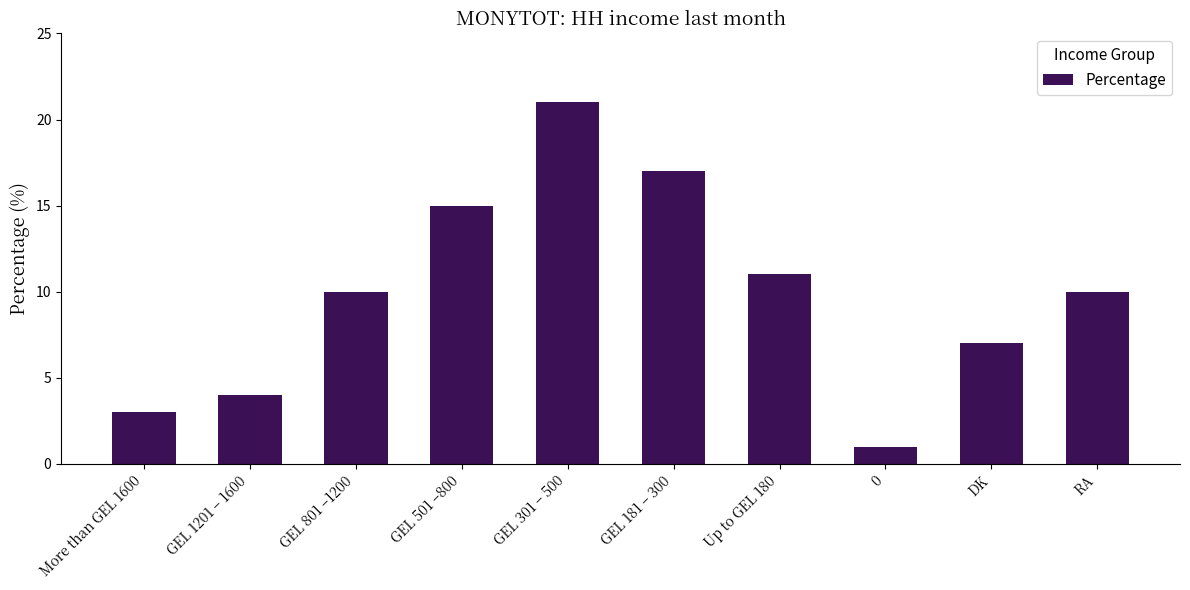

The chart shows a value of 4 at GEL 801 –1200. True or false?

False